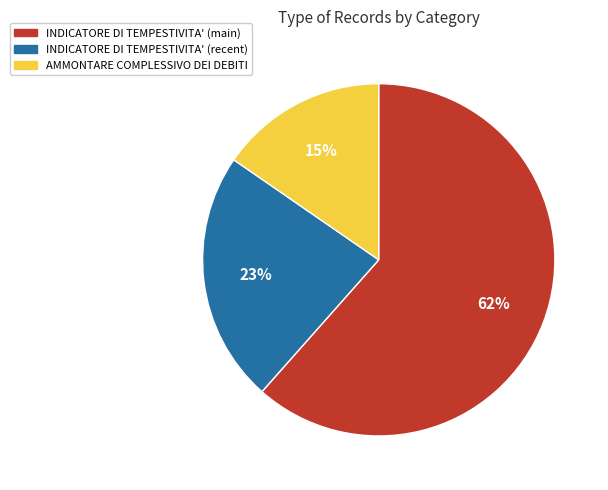

How many segments does this pie chart have?

3